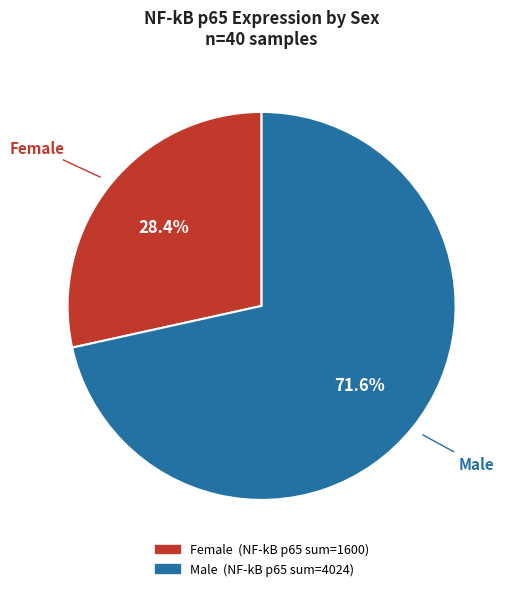

Does any single category account for the majority?

Yes